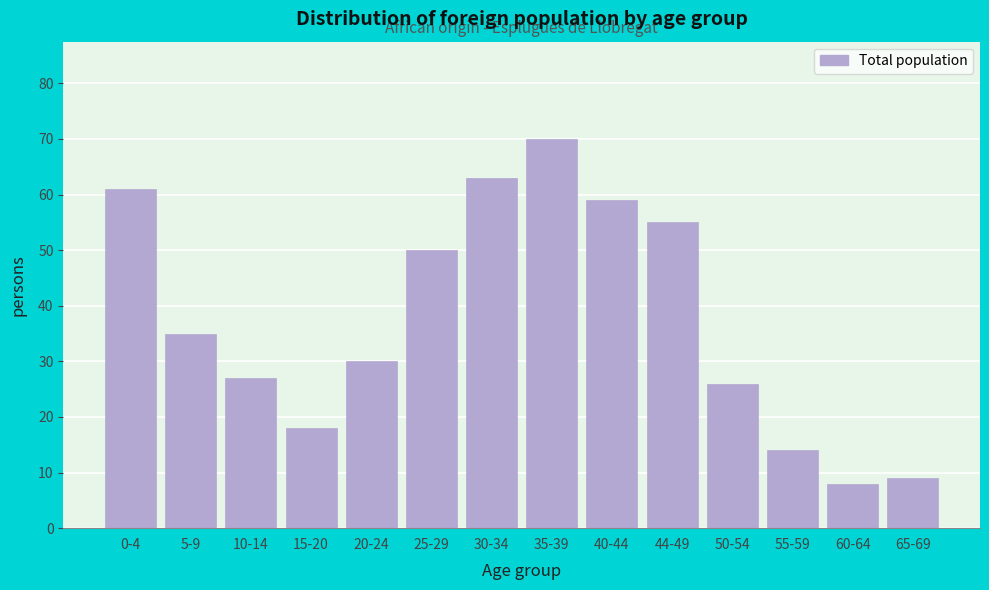

Reading left to right, what are all the values shown in this chart?

61	35	27	18	30	50	63	70	59	55	26	14	8	9